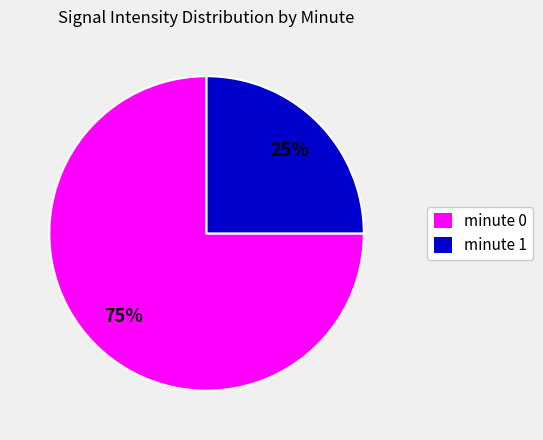

Count the number of slices in the pie.

2